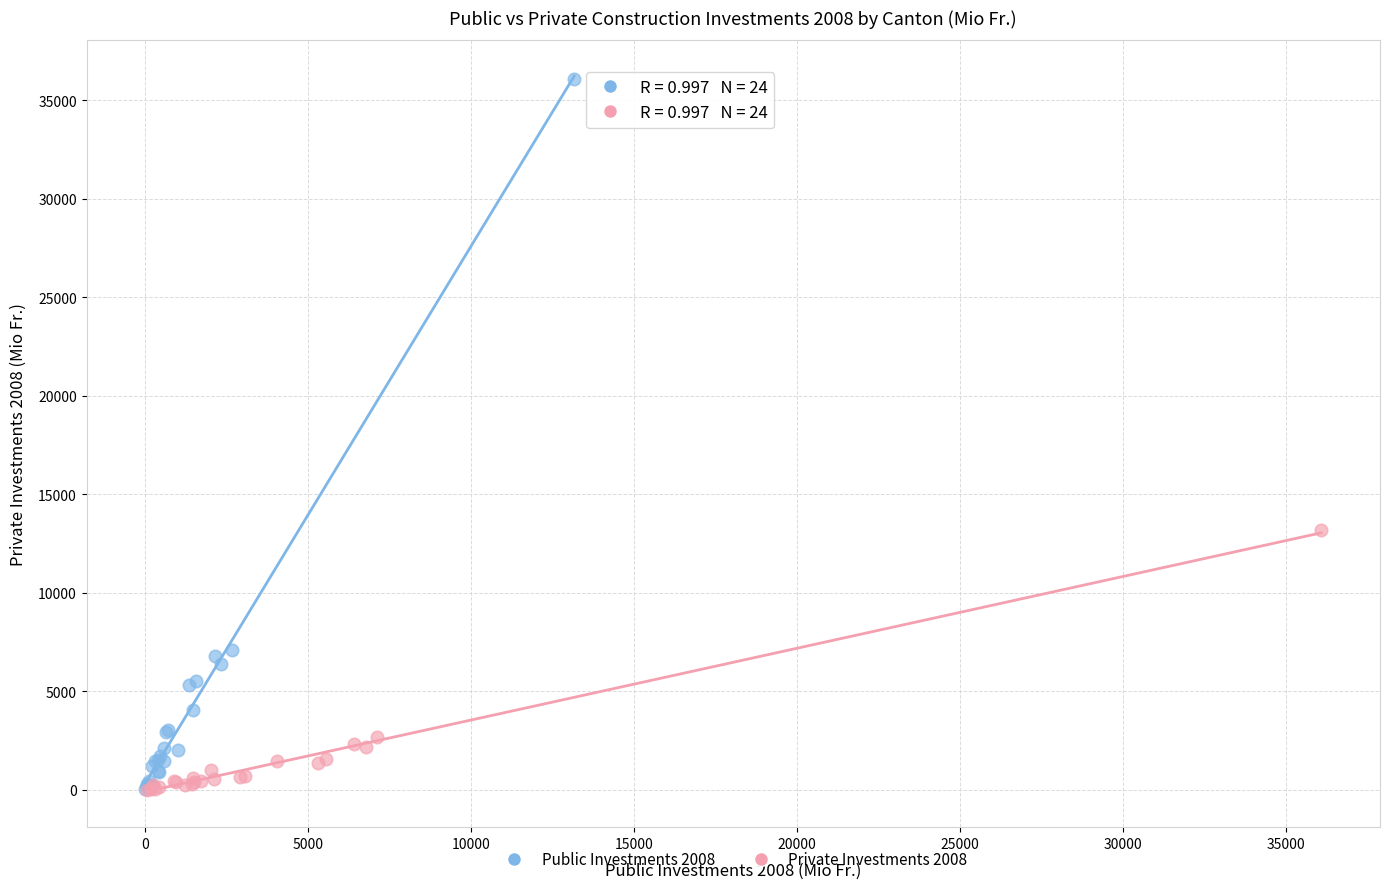

Which series has the largest Y range (max minus min)?

Public Investments 2008